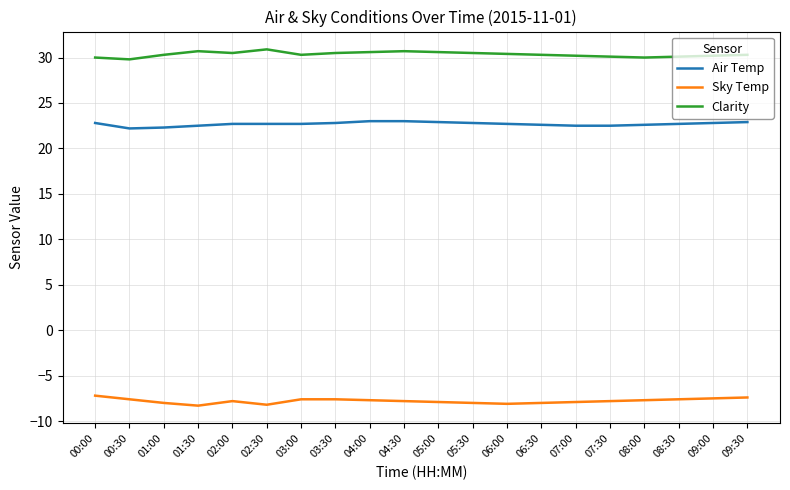

What is the sum of all Air Temp values?

453.7